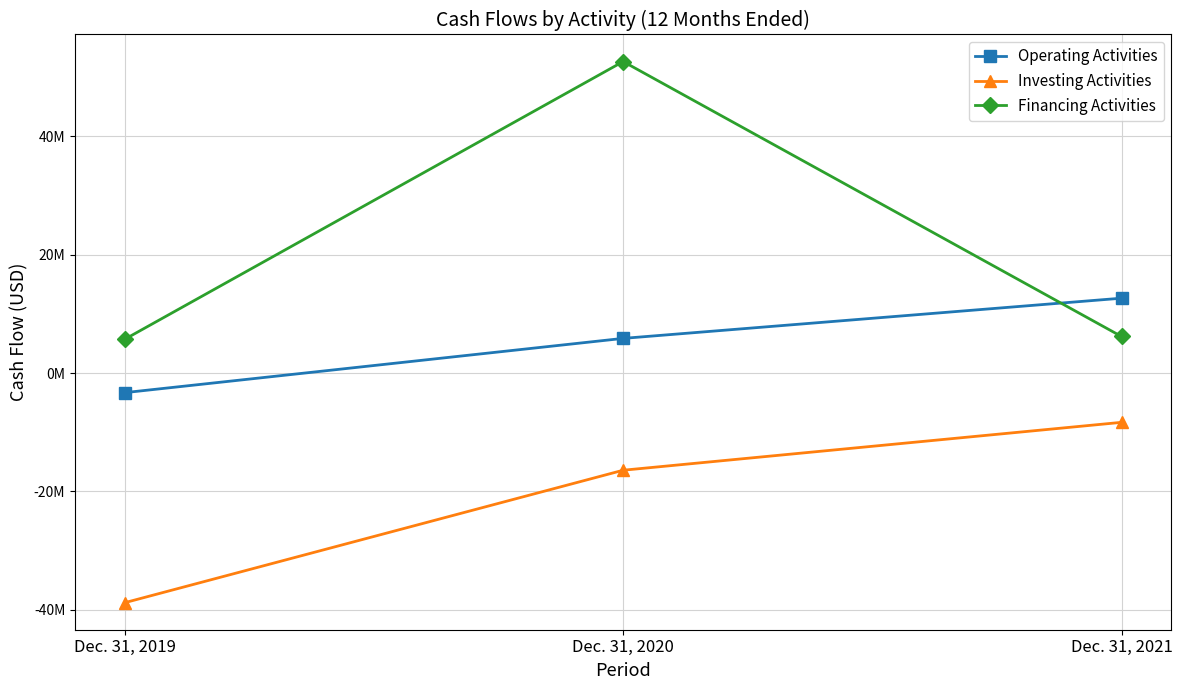

What is the value of the Operating Activities point at the 2nd from the left?

5865000